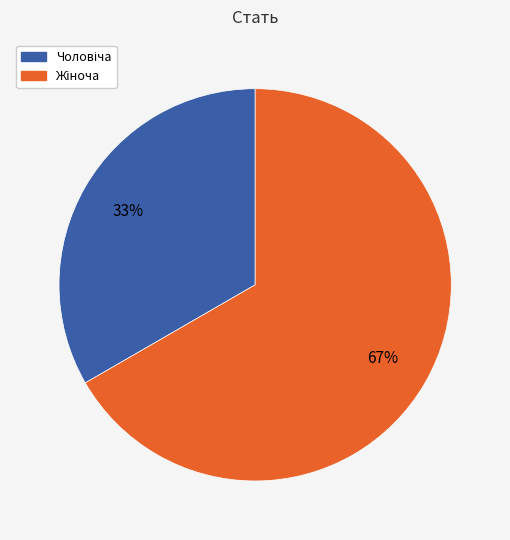

Is there a majority slice in this chart?

Yes